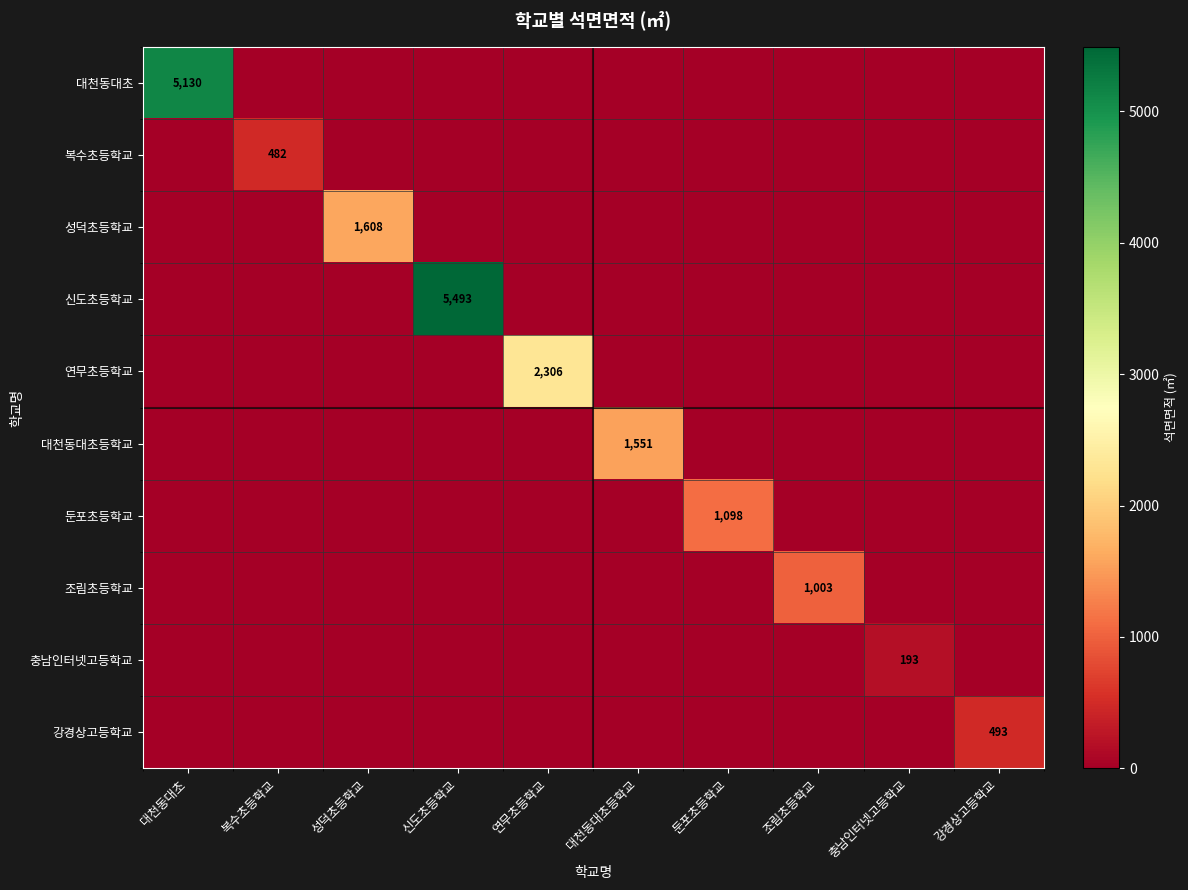

What is the average value of the 충남인터넷고등학교 series?

19.3